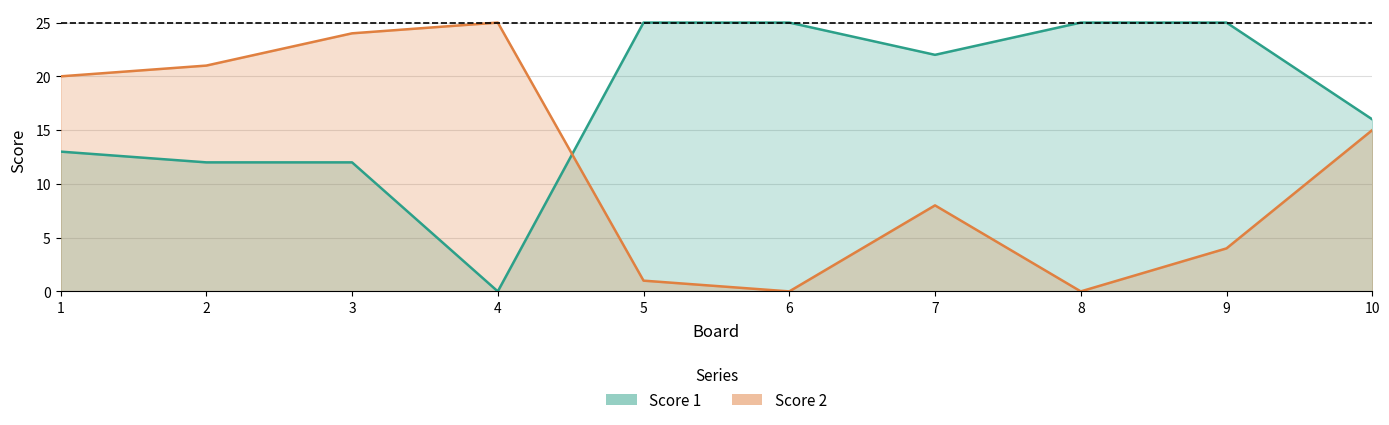

How many data points in Score 1 are above 22?

4